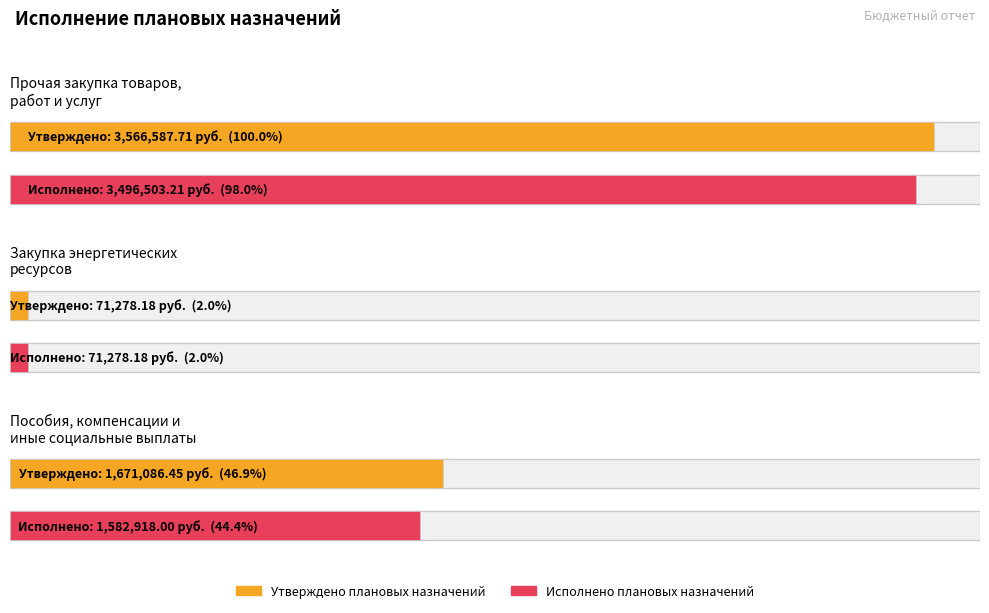

Rank the series by their maximum value, from lowest to highest.

Исполнено плановых назначений, Утверждено плановых назначений